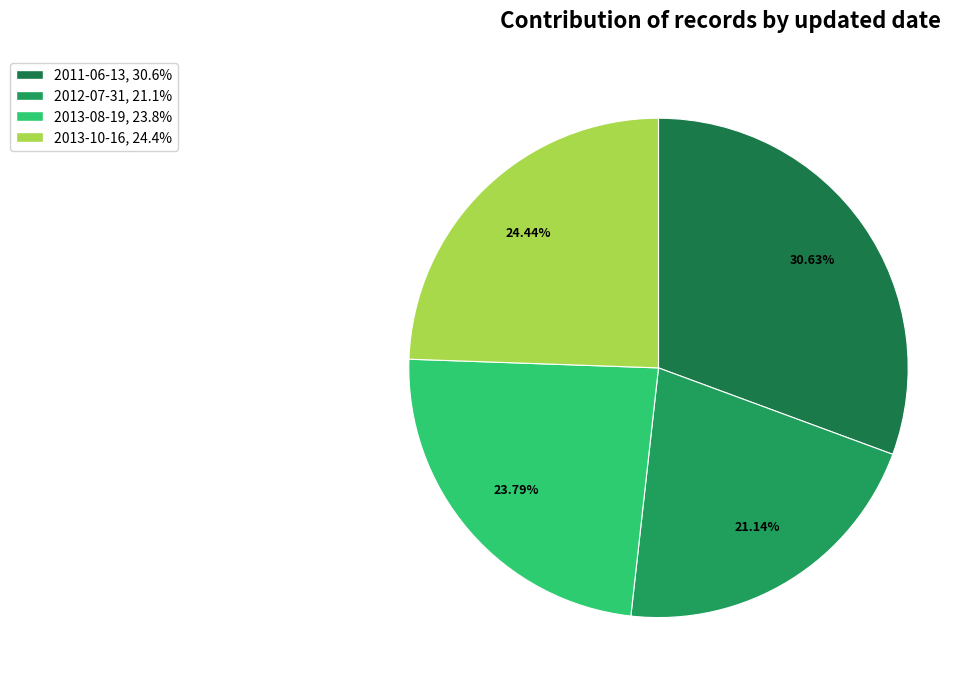

Does any single category account for the majority?

No